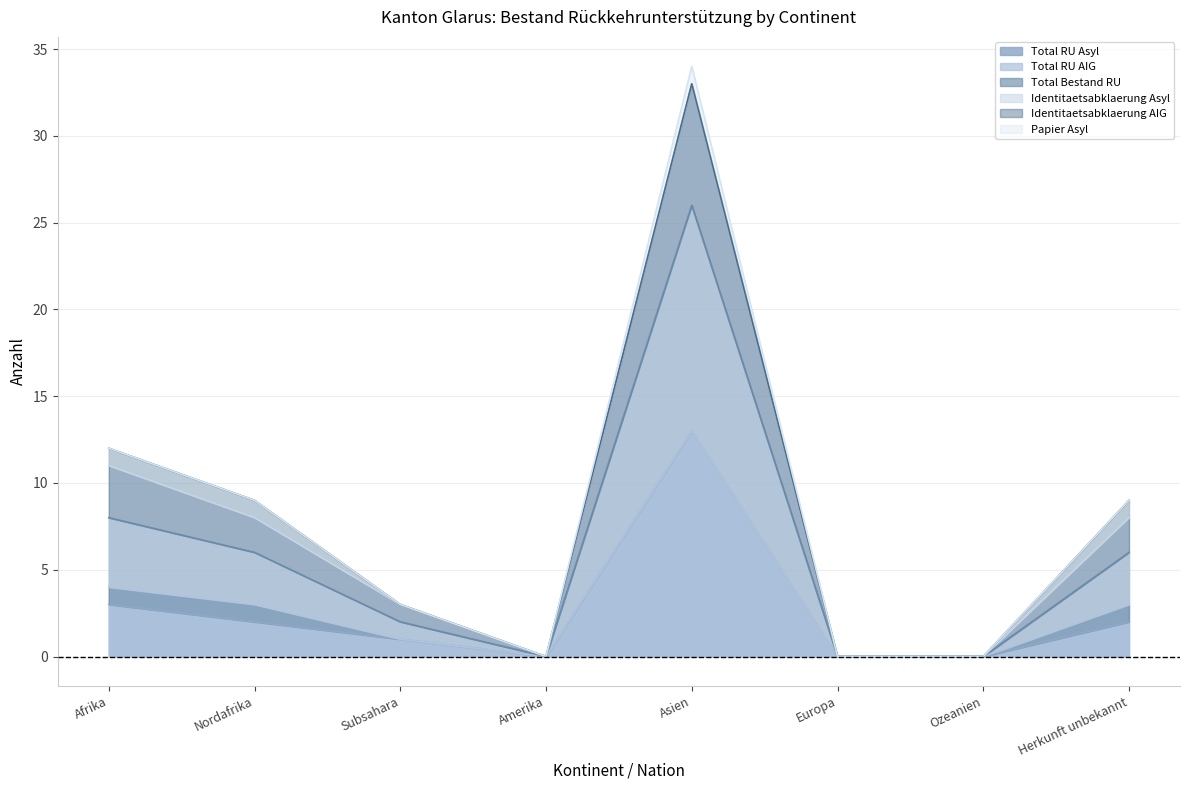

What is the average value of the Total RU Asyl series?

3